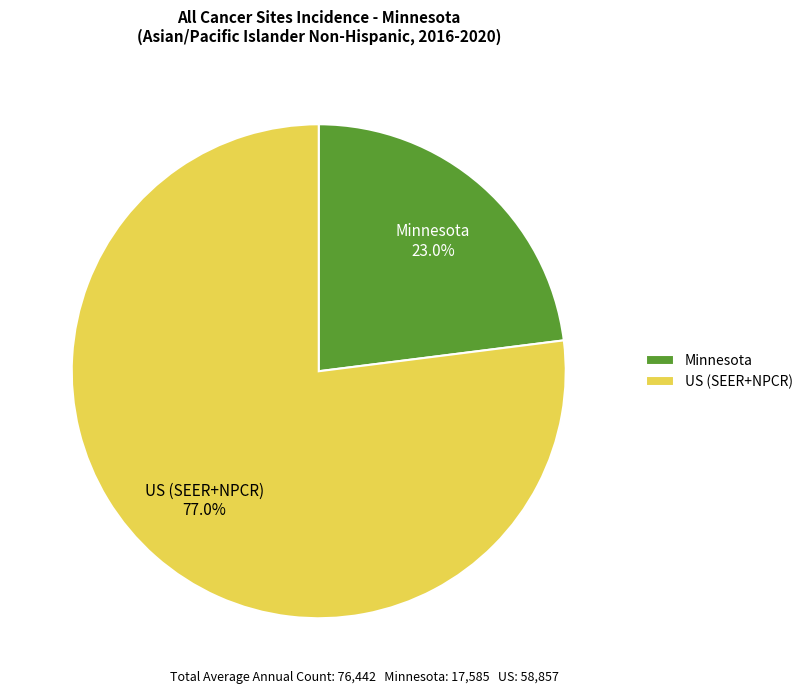

Does Minnesota represent more than half of the total?

No